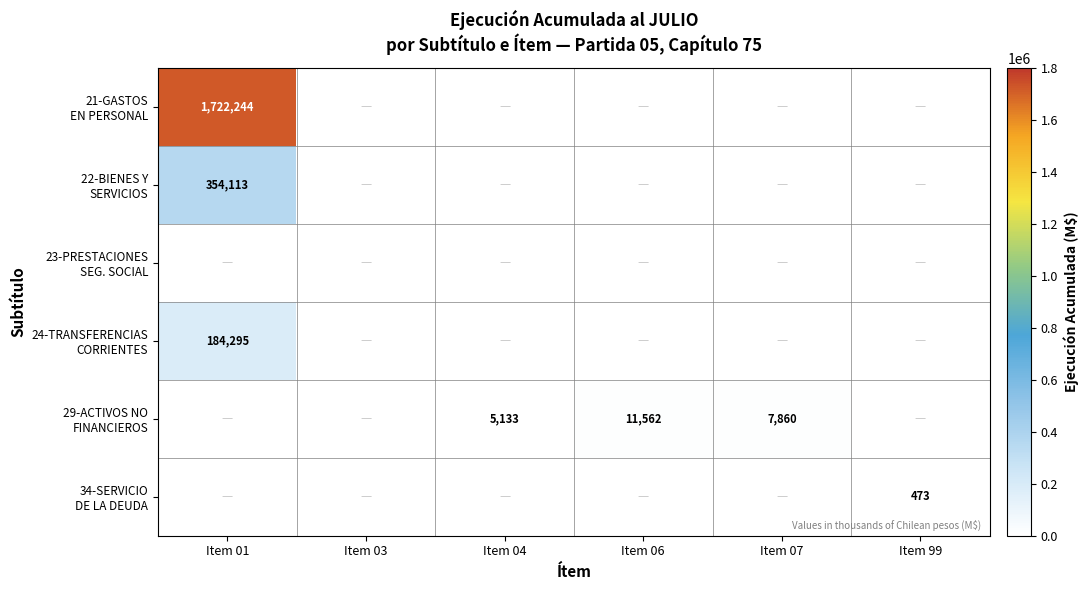

How many distinct data groups are displayed?

6